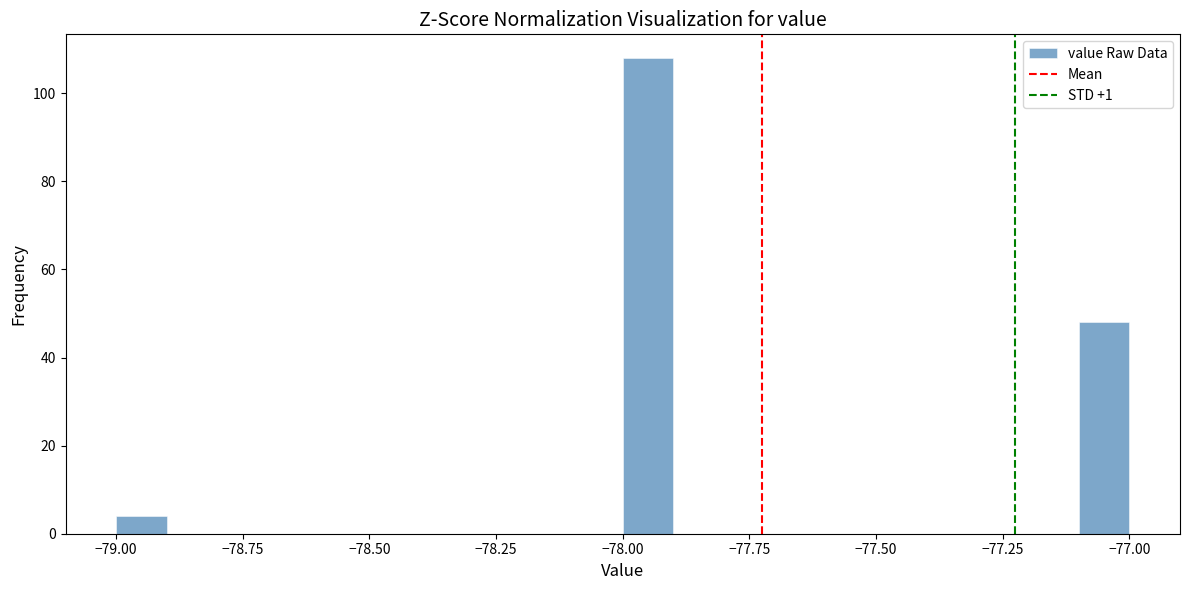

Read against the x-axis, roughly where is the centre of the tallest bar?

-77.95